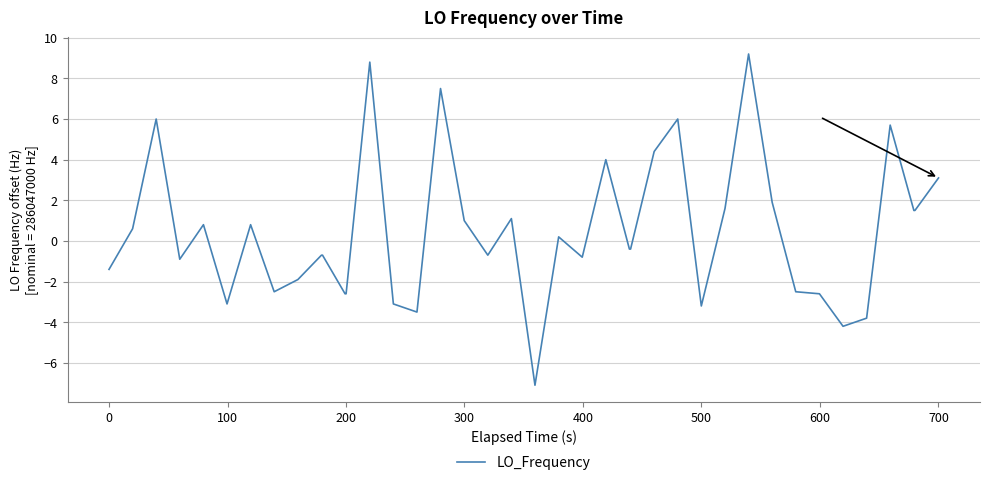

What is the difference between the maximum and minimum values?

16.3